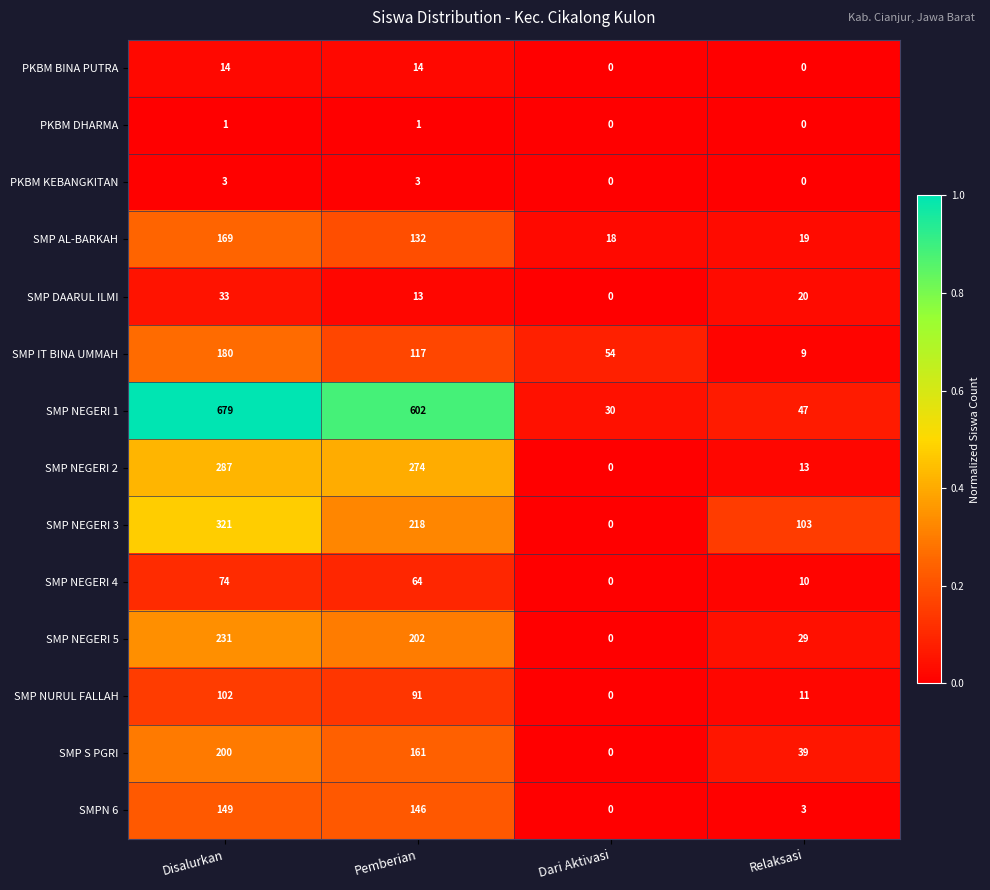

Which series has the largest total across all categories?

SMP NEGERI 1